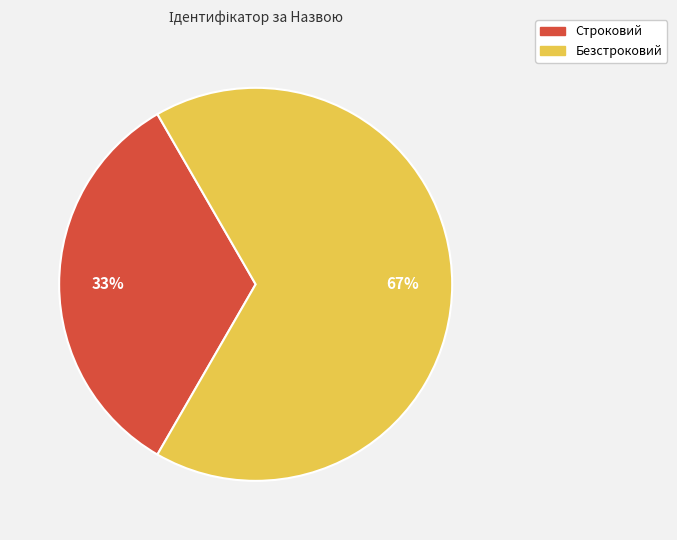

To the nearest percent, what is the combined percentage of Безстроковий and Строковий?

100%